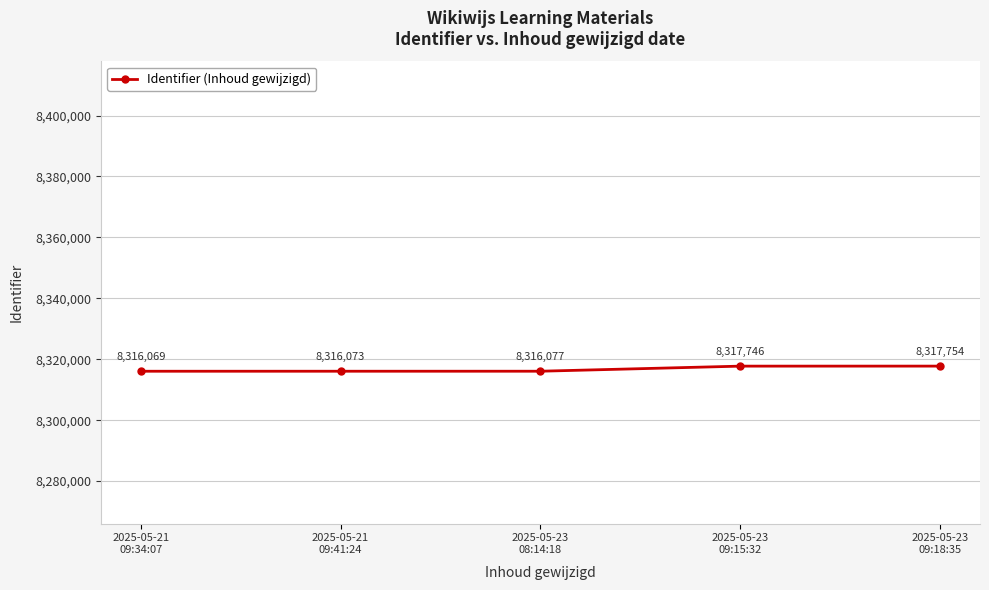

What is the value of the 1st point from the left?

8316069